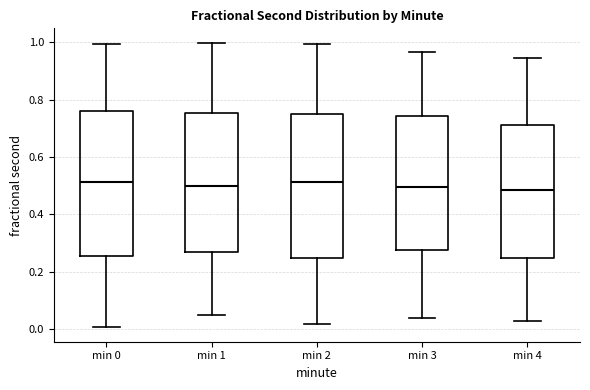

Where is the upper edge of the box for min 3 on the y-axis? The values are not printed on the chart, so give them approximately, as read against the axis.

0.74